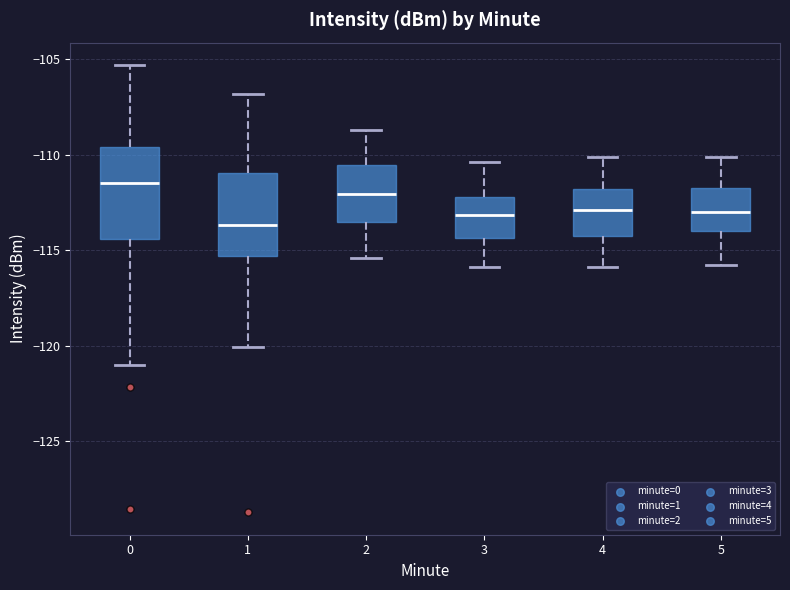

Reading left to right, read every box against the y-axis: the position of its median line, the range the box covers, and the ends of its whiskers. The values are not printed on the chart, so give them approximately, as read against the axis.

0: median -111.5, box -114.5 to -109.5, whiskers -121.0 to -105.5
1: median -113.5, box -115.5 to -111.0, whiskers -120.0 to -107.0
2: median -112.0, box -113.5 to -110.5, whiskers -115.5 to -108.5
3: median -113.0, box -114.5 to -112.0, whiskers -116.0 to -110.5
4: median -113.0, box -114.0 to -112.0, whiskers -116.0 to -110.0
5: median -113.0, box -114.0 to -111.5, whiskers -116.0 to -110.0